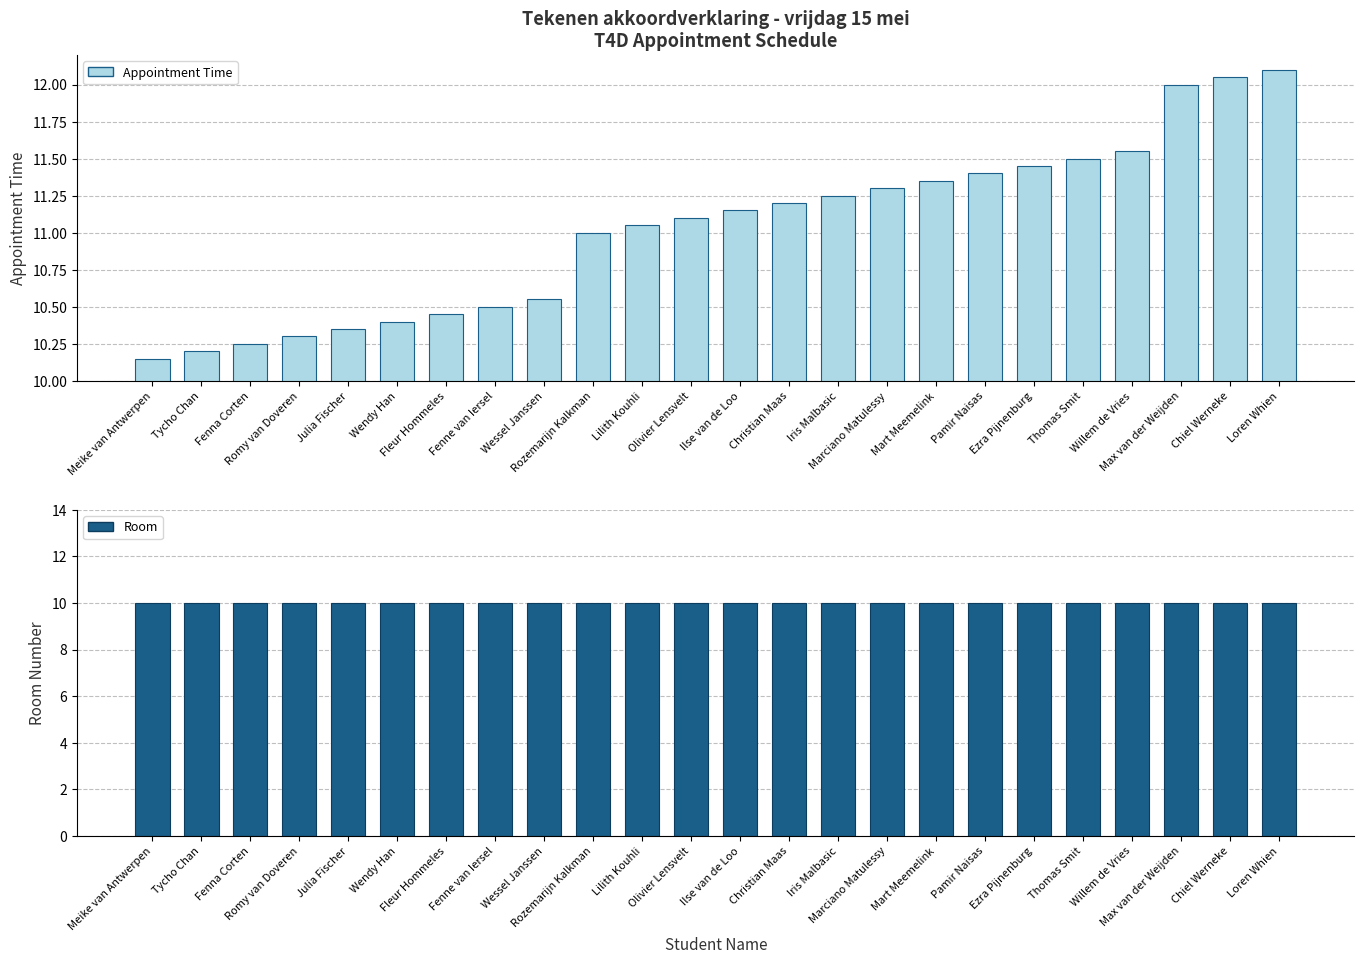

Is the value of Appointment Time at Romy van Doveren greater than the value of Room at Fleur Hommeles?

Yes